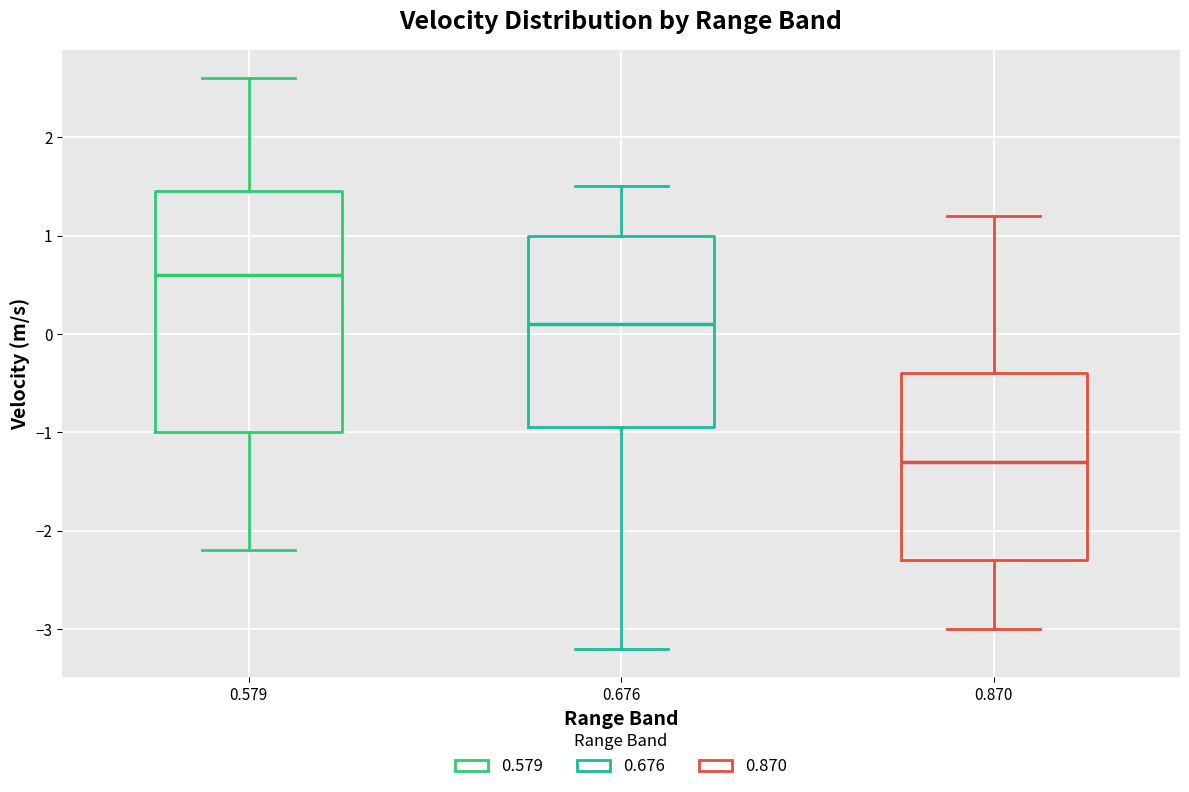

Comparing the boxes themselves (not the whiskers), which one is the tallest?

0.579